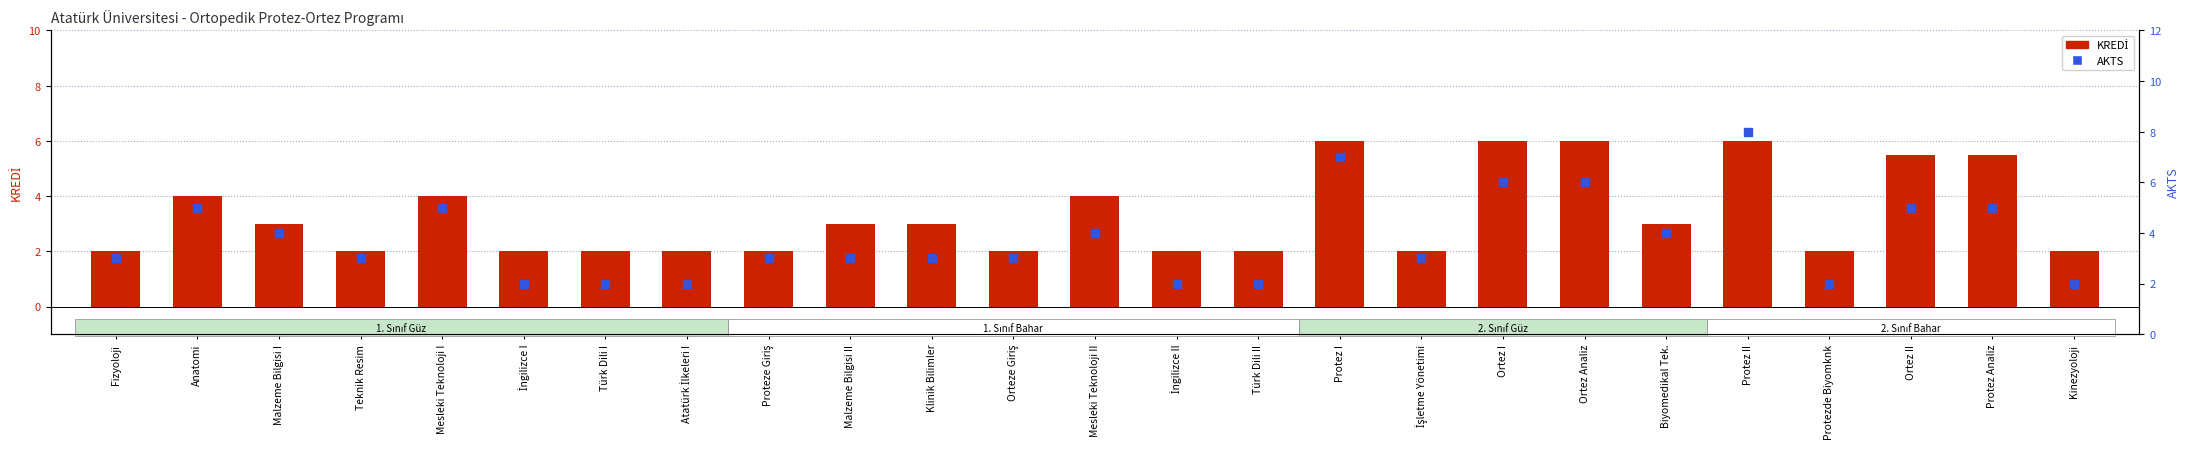

What are all the series names shown in the legend?

KREDİ, AKTS